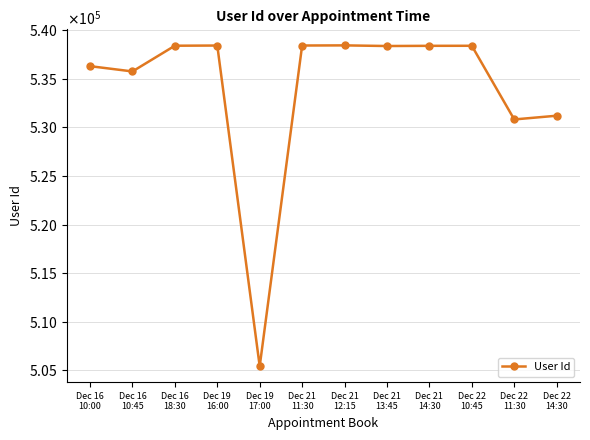

What is the change in value from Dec 21
14:30 to Dec 22
11:30?

-7567